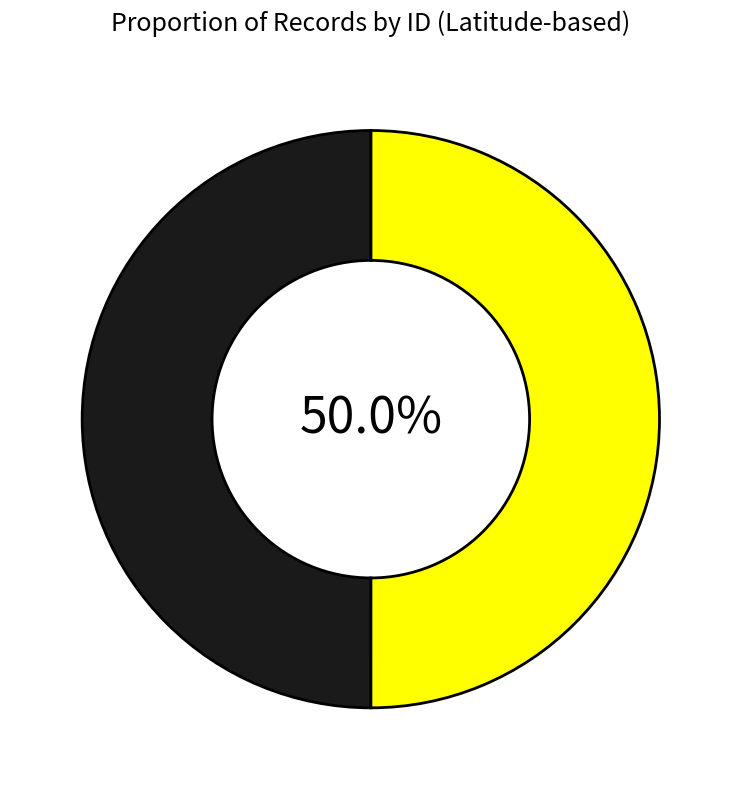

How many segments does this pie chart have?

2